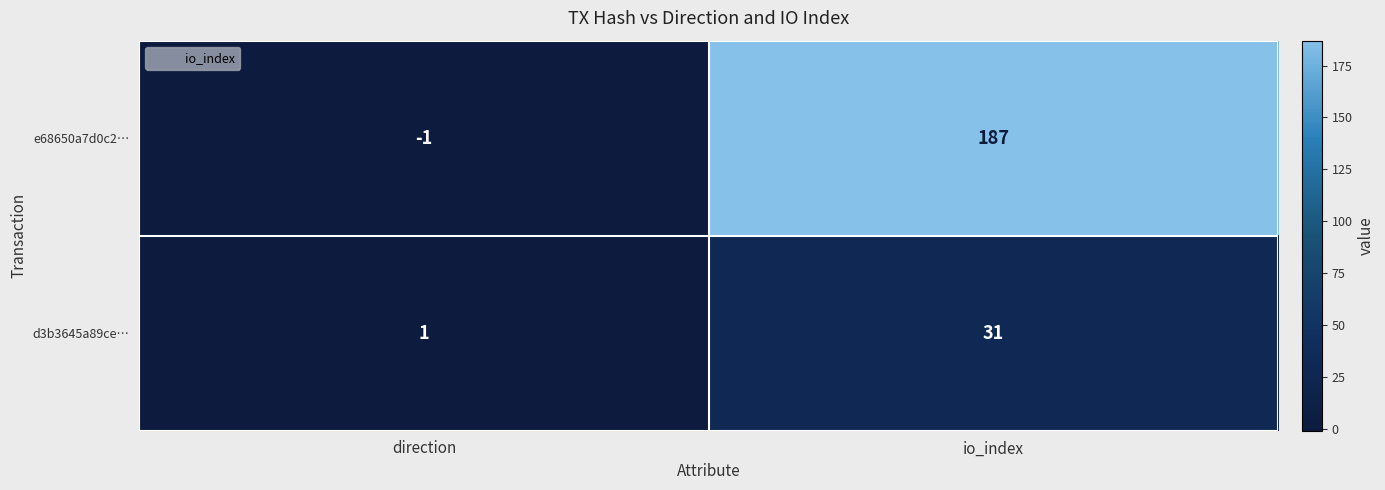

Which series has the largest total across all categories?

e68650a7d0c2…